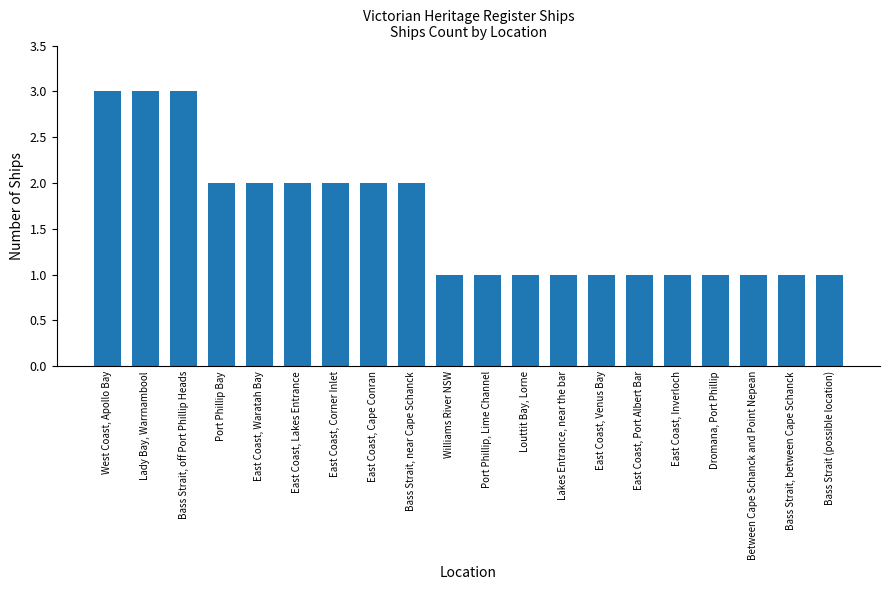

Approximately how many times larger is the value at Lady Bay, Warrnambool compared to Louttit Bay, Lorne?

3.0